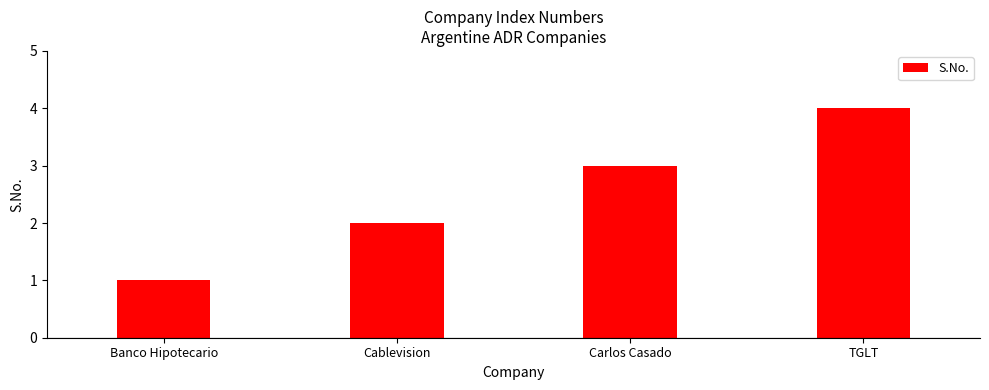

Rank the categories by value from lowest to highest.

Banco Hipotecario, Cablevision, Carlos Casado, TGLT